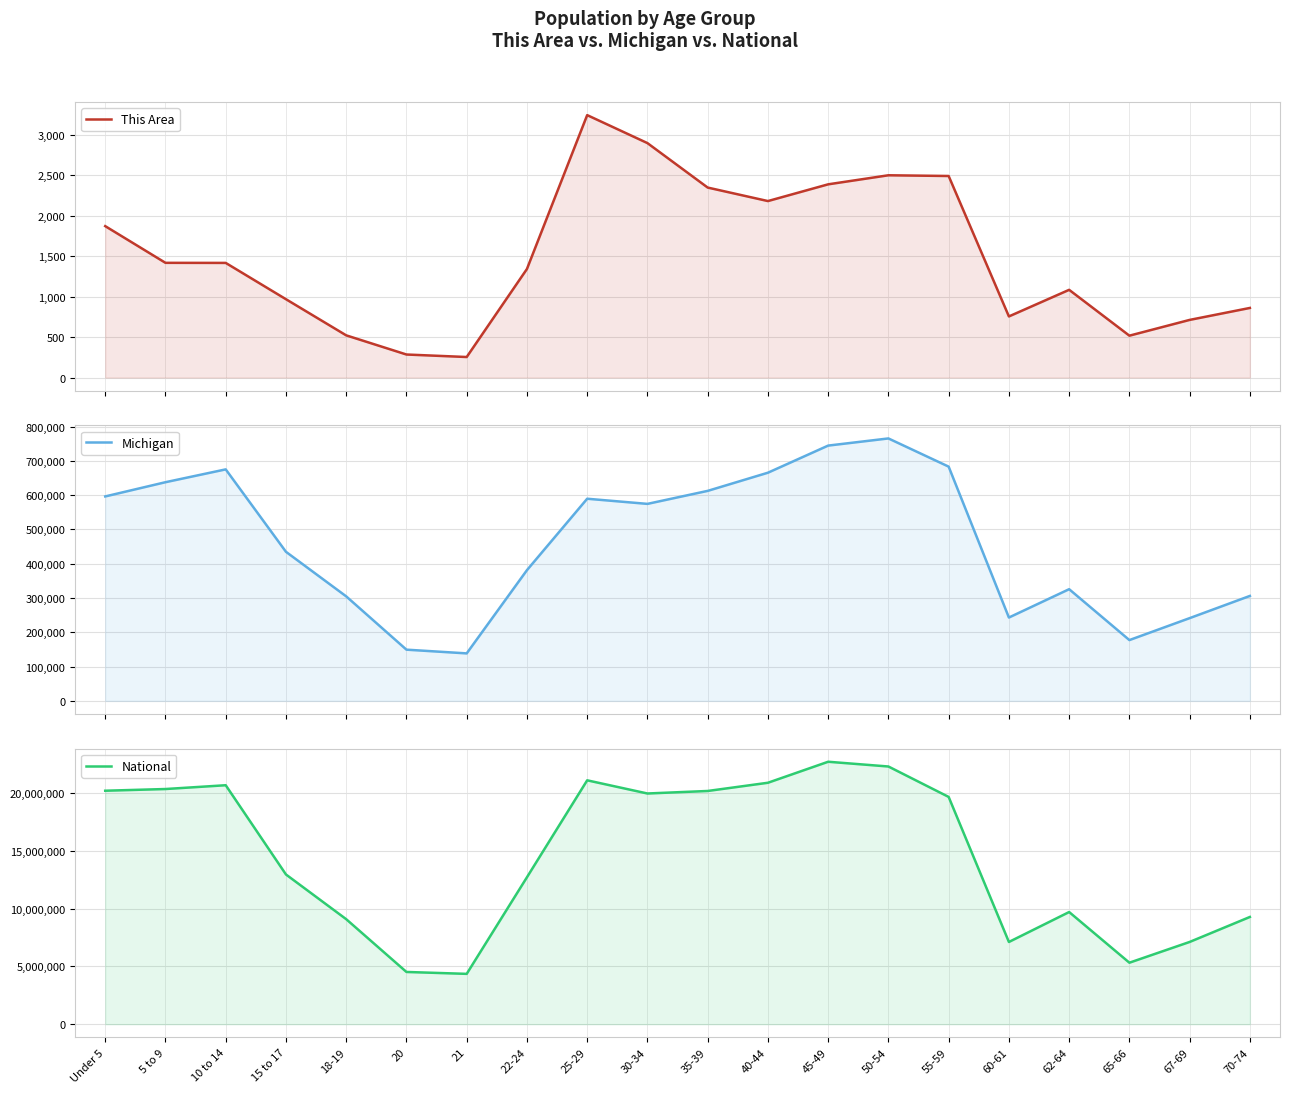

Which series has the largest range (max minus min)?

National